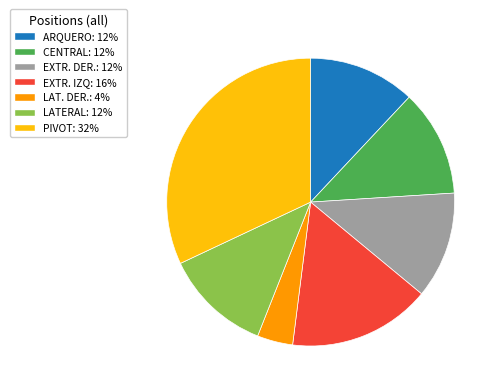

Which has a higher value, PIVOT or ARQUERO?

PIVOT